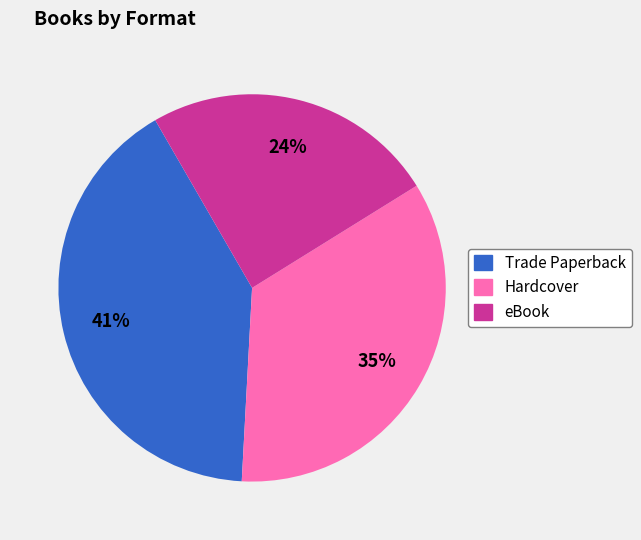

What is the largest slice in the pie chart?

Trade Paperback